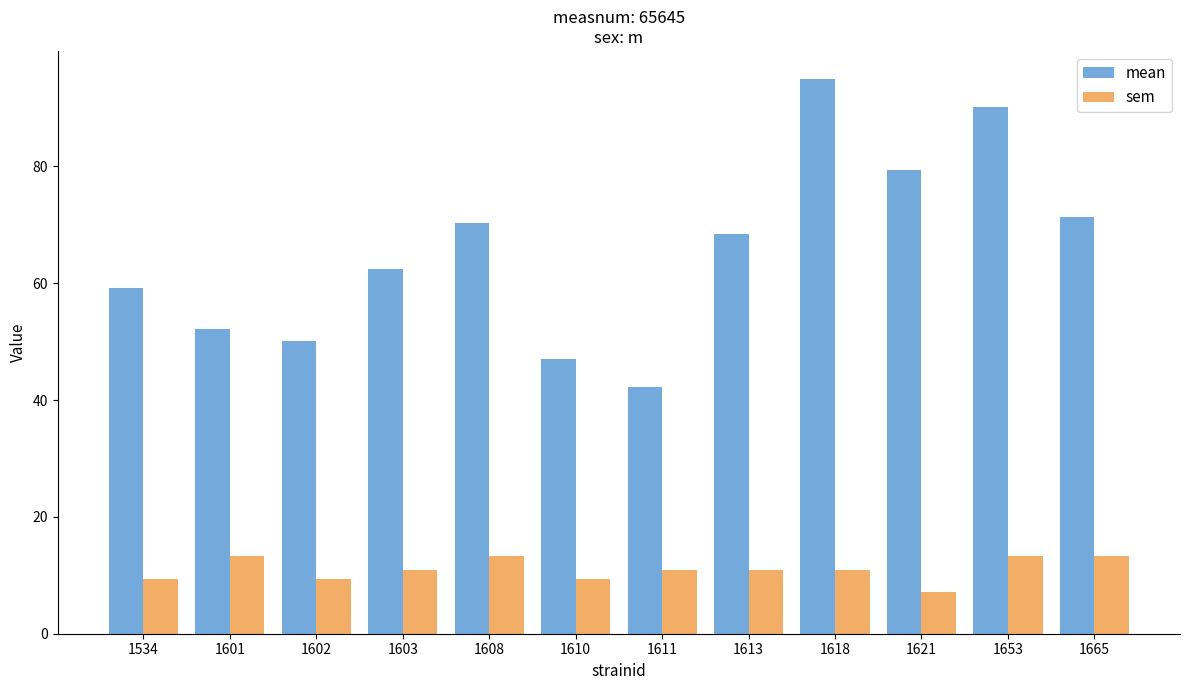

Where does the mean series first go above 68?

1608